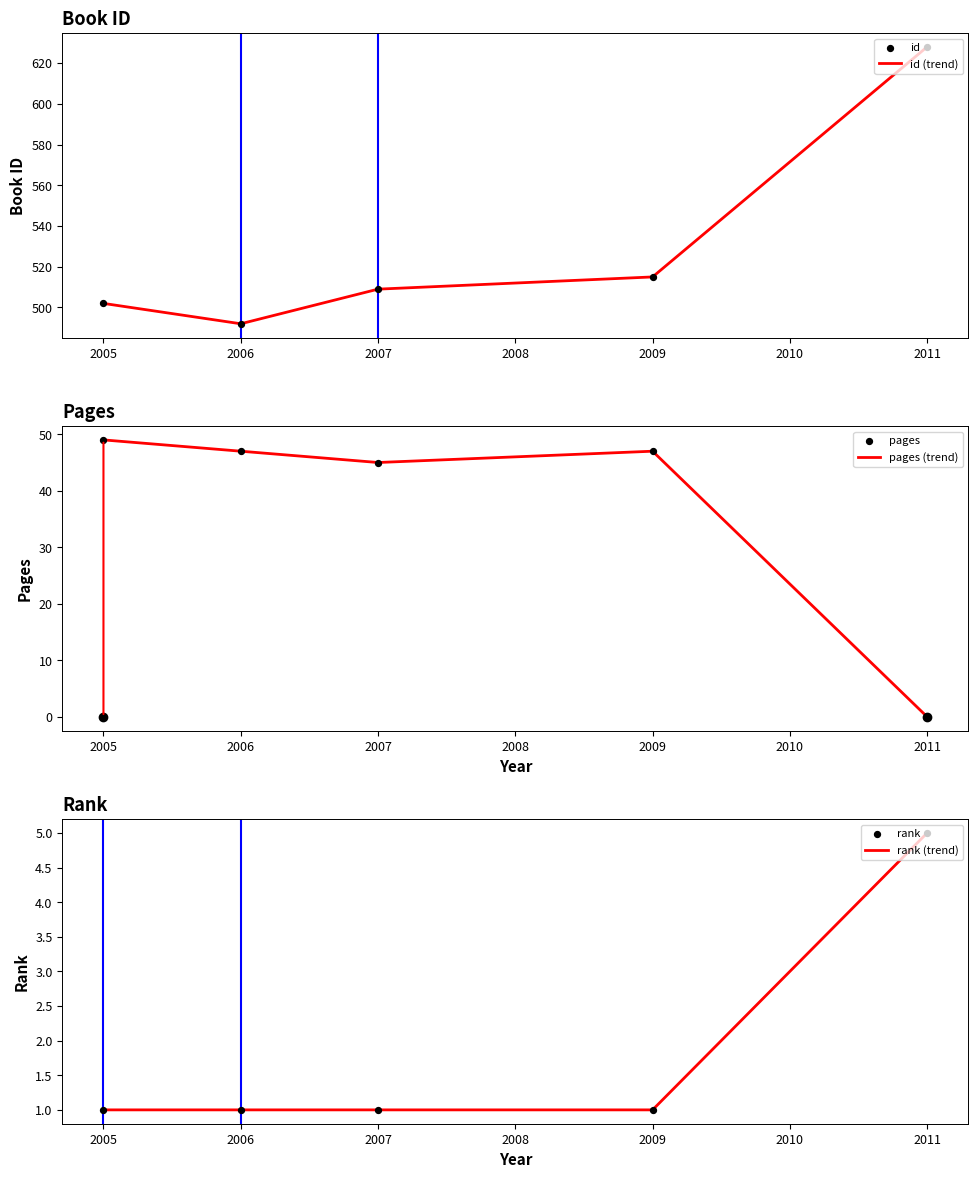

What is the lowest value of the id (trend) series?

492.1